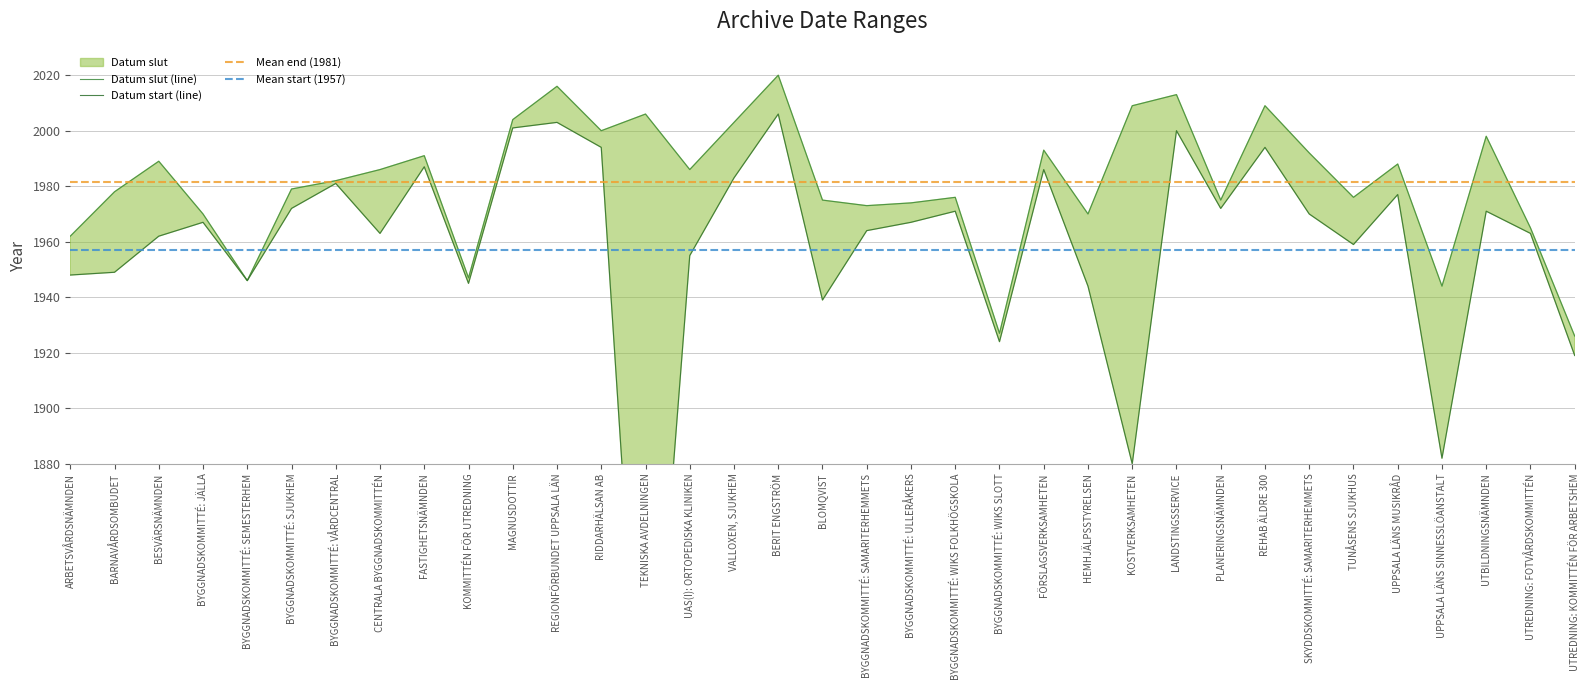

True or false: Datum start and Datum slut cross at least once.

False